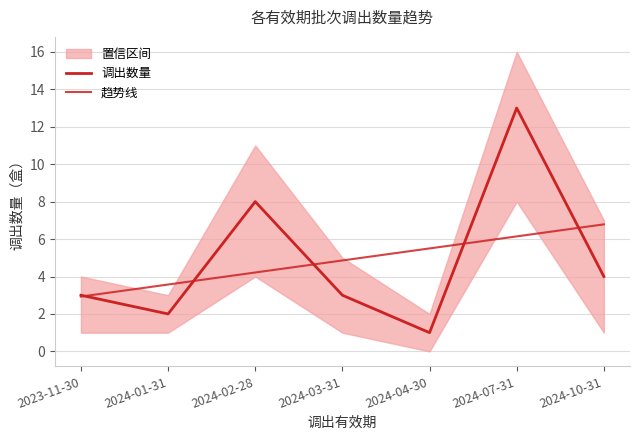

What is the sum of all 调出数量 values?

34.0